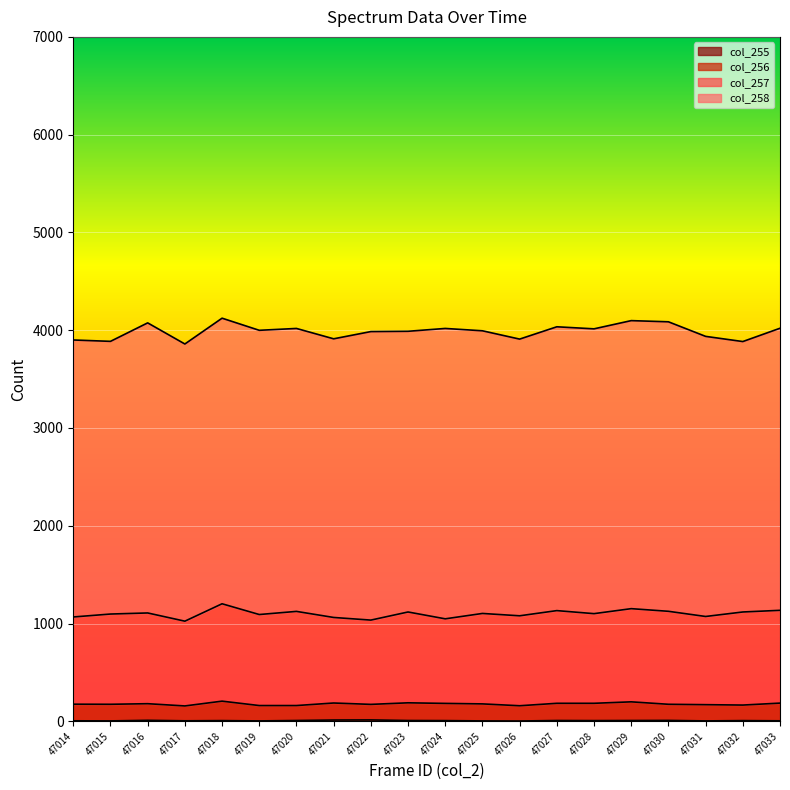

At which category is the sum across all series the highest?

47018